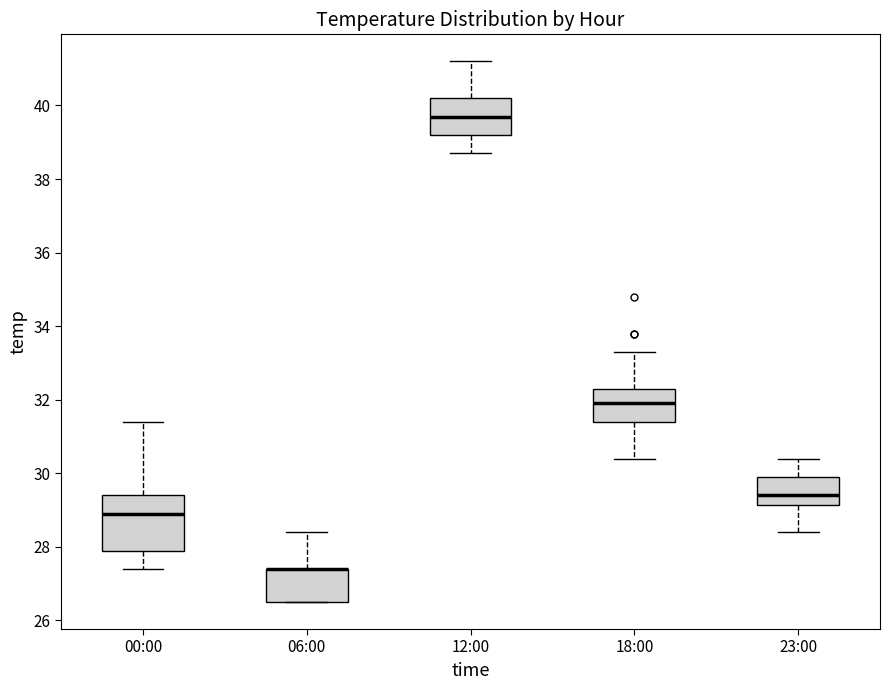

Reading left to right, transcribe this box plot: for each box, give where its median line is, the range the box spans, and where its two whiskers end, as read against the y-axis. The values are not printed on the chart, so give them approximately, as read against the axis.

00:00: median 29.0, box 28.0 to 29.4, whiskers 27.4 to 31.4
06:00: median 27.4 (drawn on the box's upper edge), box 26.6 to 27.4, whiskers 26.6 to 28.4
12:00: median 39.8, box 39.2 to 40.2, whiskers 38.8 to 41.2
18:00: median 32.0, box 31.4 to 32.4, whiskers 30.4 to 33.4
23:00: median 29.4, box 29.2 to 30.0, whiskers 28.4 to 30.4